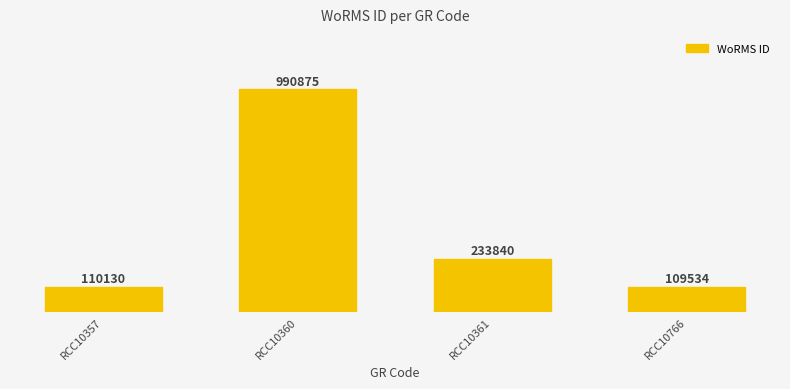

Reading right to left, what are all the values shown in this chart?

RCC10766=109534	RCC10361=233840	RCC10360=990875	RCC10357=110130